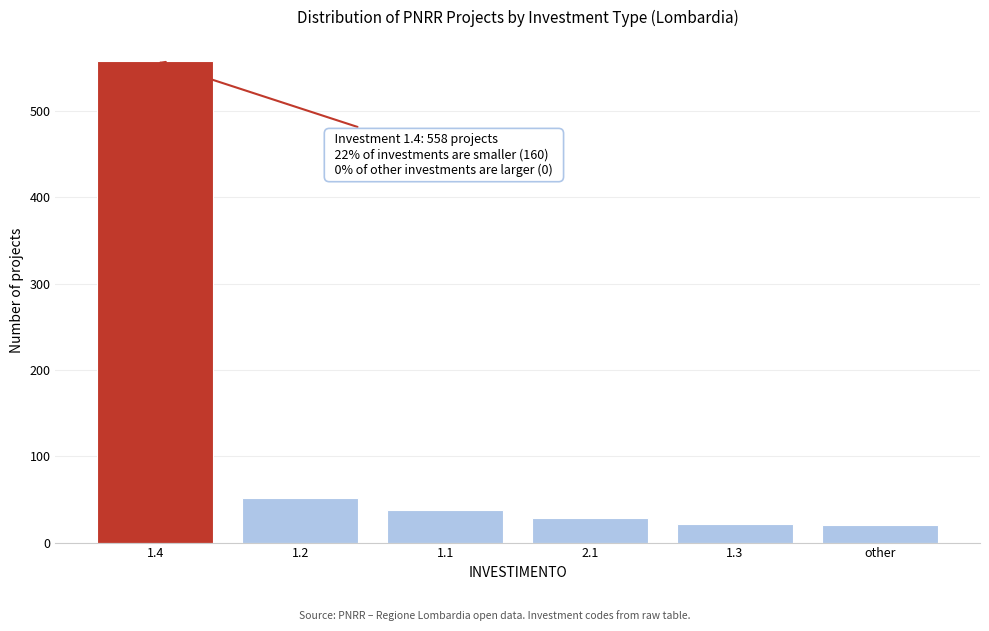

True or false: the data shows 20 at other.

True